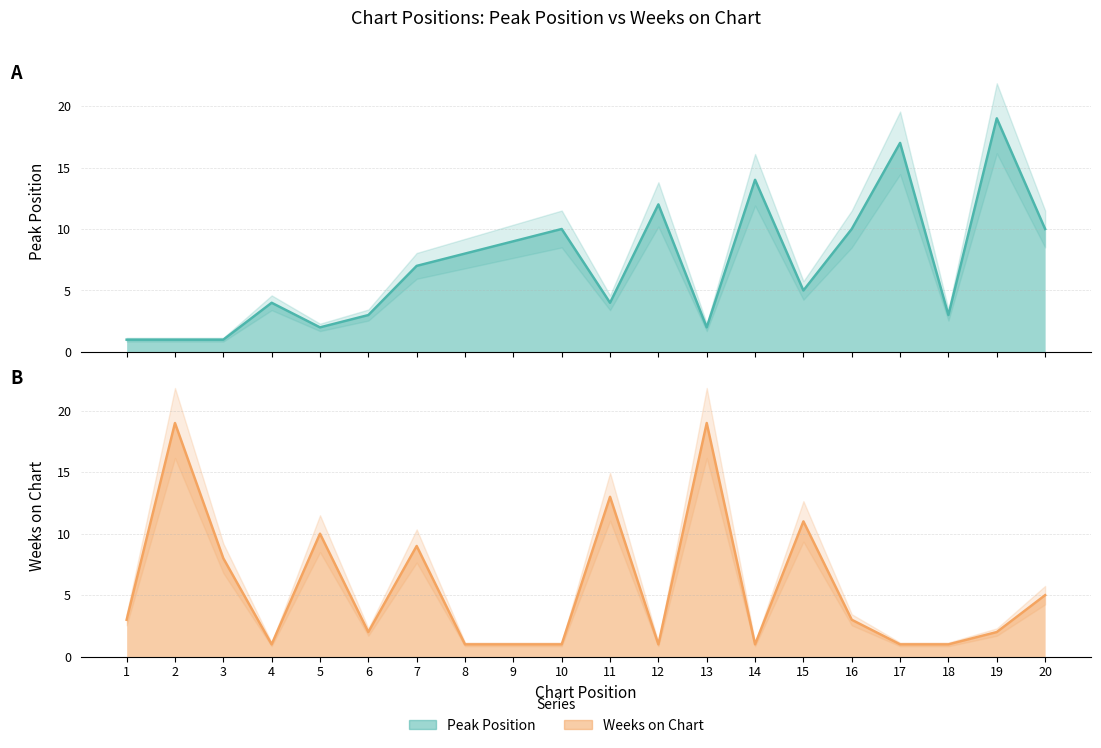

Reading right to left, list all the values displayed in this chart.

Peak Position: 10	19	3	17	10	5	14	2	12	4	10	9	8	7	3	2	4	1	1	1
Weeks on Chart: 5	2	1	1	3	11	1	19	1	13	1	1	1	9	2	10	1	8	19	3